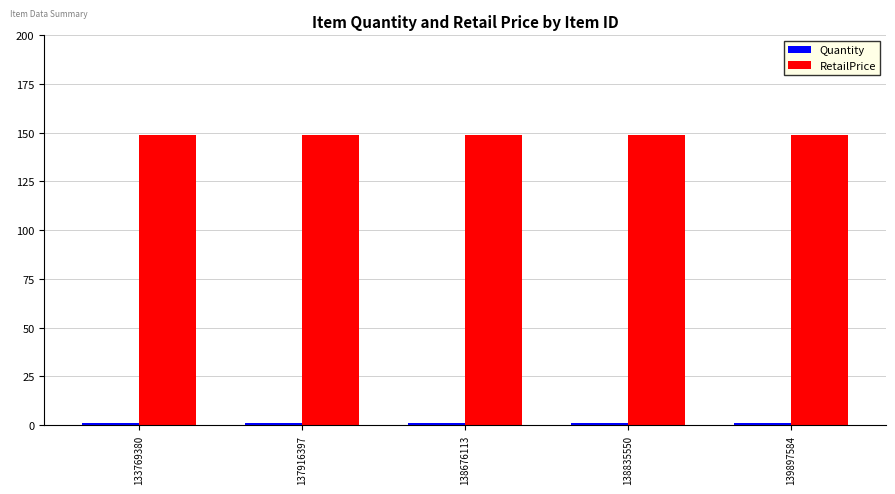

Does the chart contain any negative values?

No